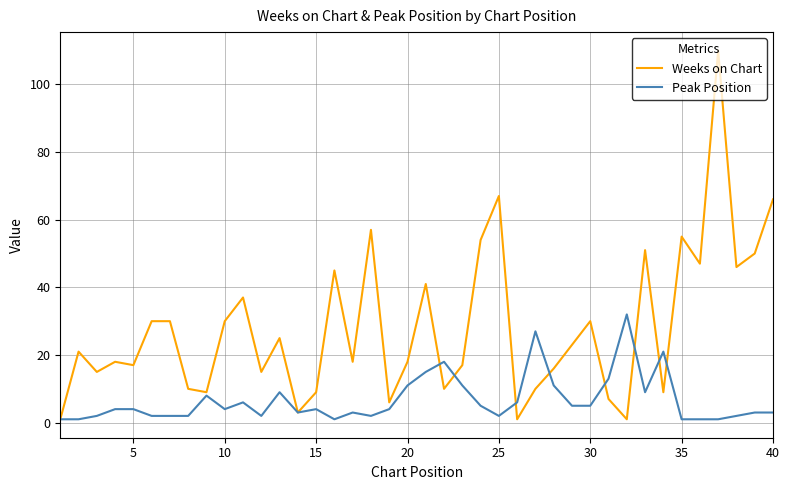

Rank the series by their maximum value, from highest to lowest.

Weeks on Chart, Peak Position